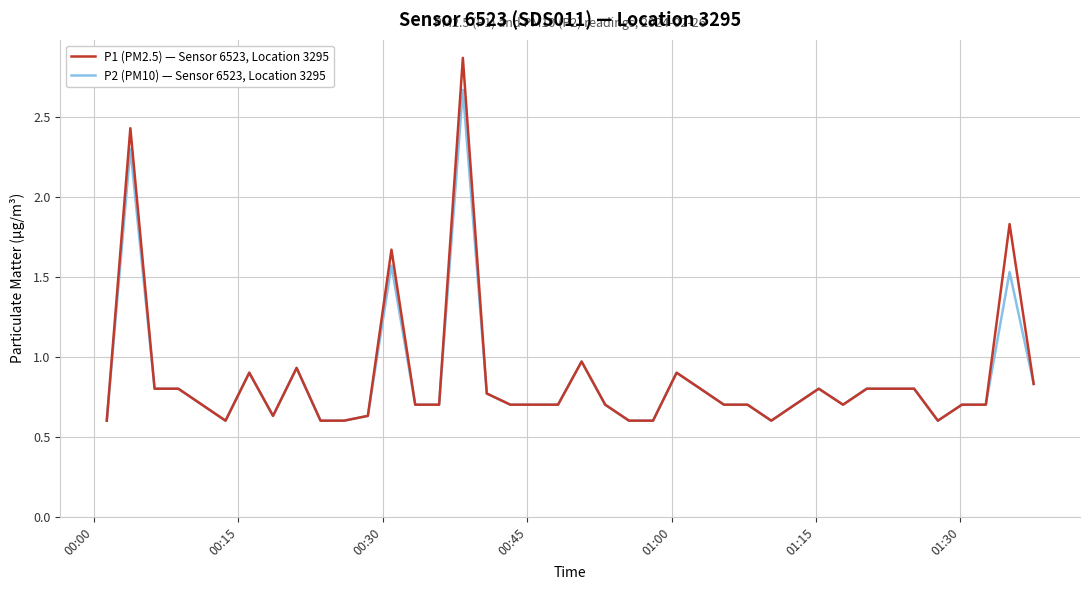

How many lines are shown in the chart?

2